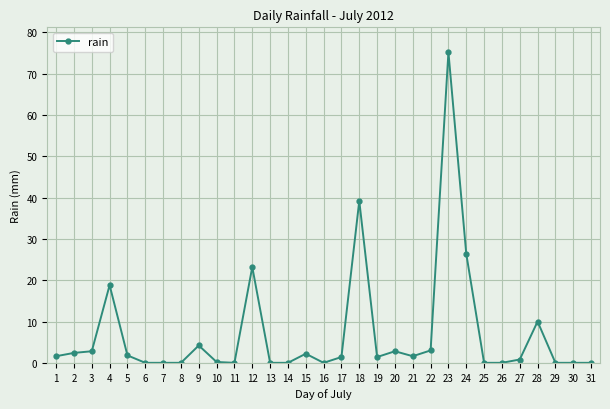

What is the difference between the maximum and minimum values?

75.2